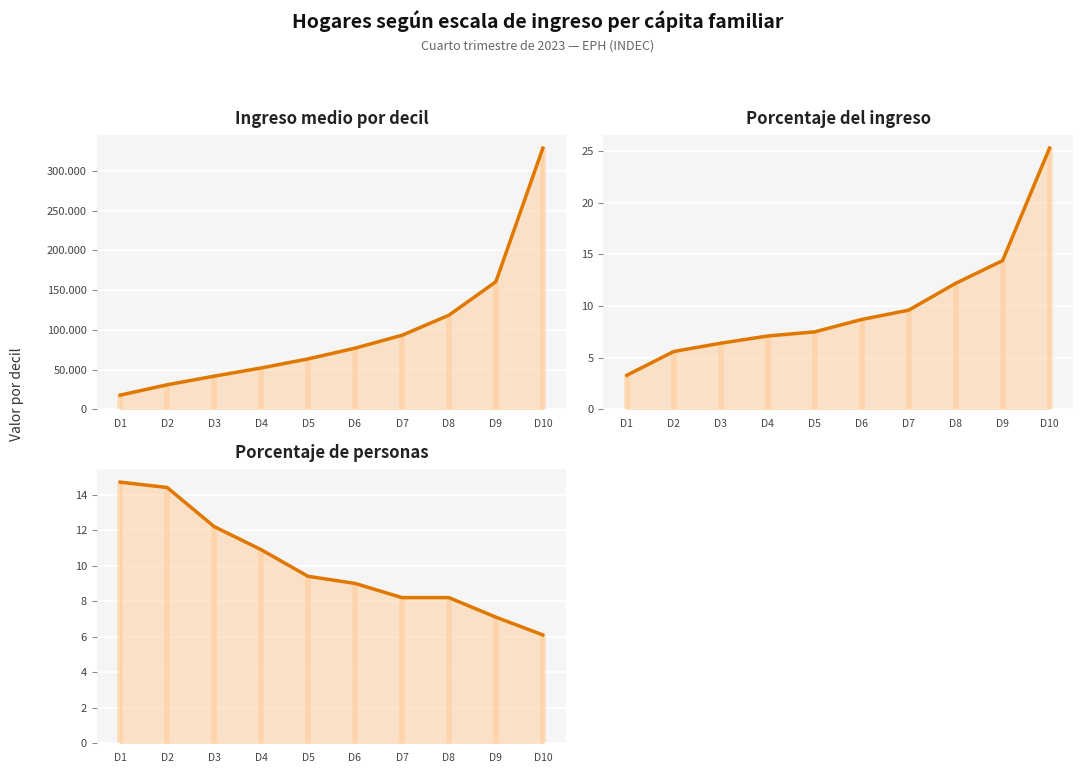

Count the number of data series in this chart.

3